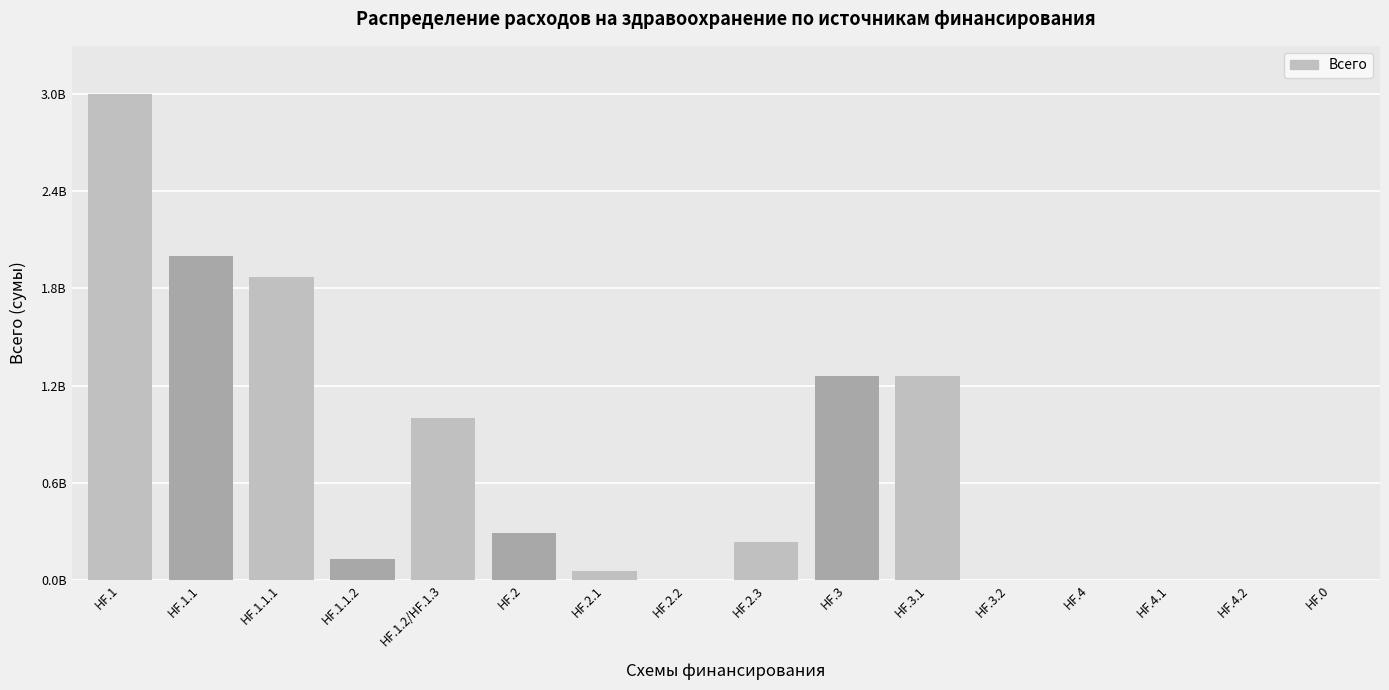

What position from the right is HF.4?

4